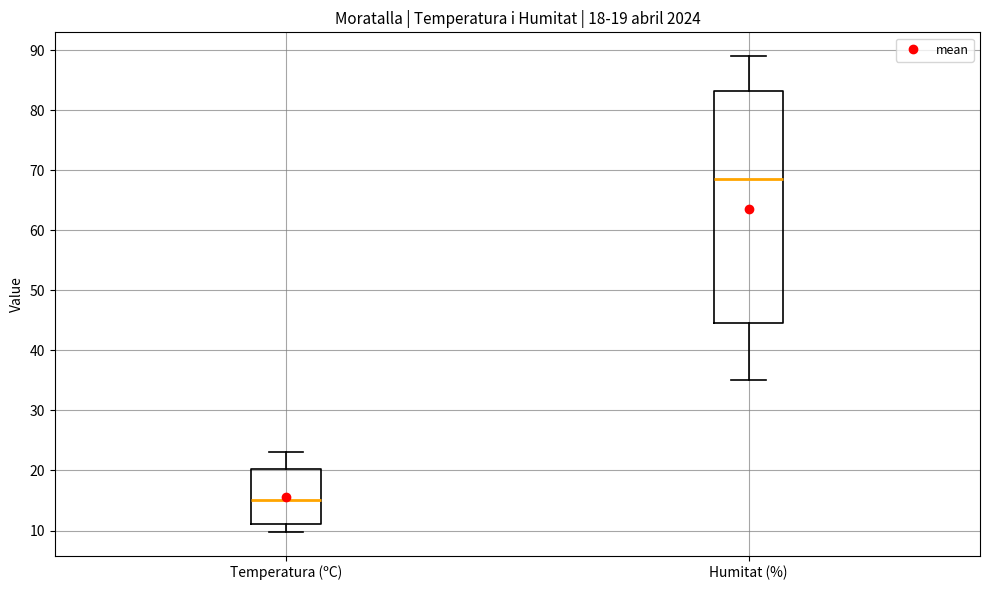

Which box is the tallest, from its lower edge to its upper edge?

Humitat (%)